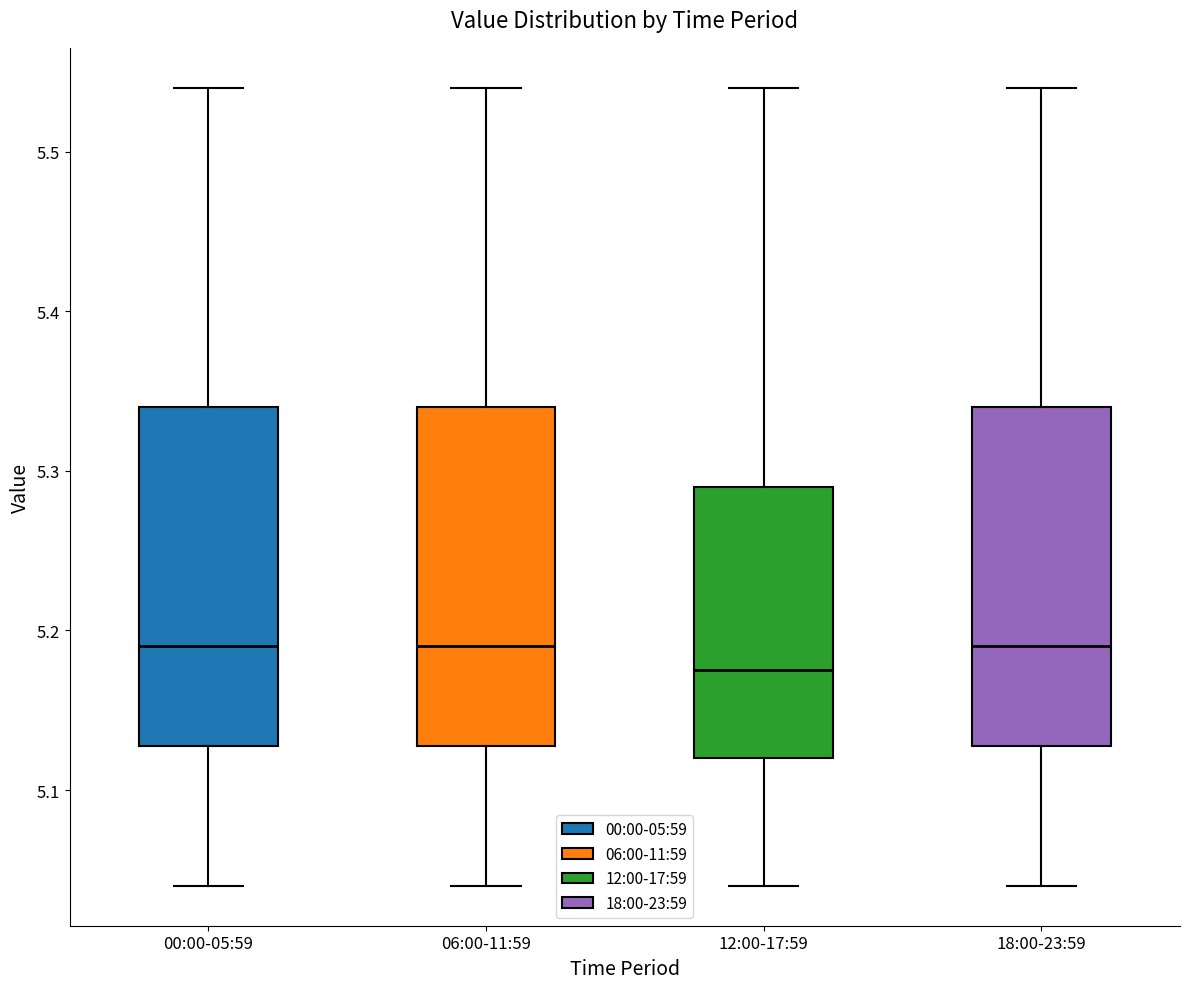

Where does the lower whisker of the box for 12:00-17:59 end on the y-axis? The values are not printed on the chart, so give them approximately, as read against the axis.

5.04